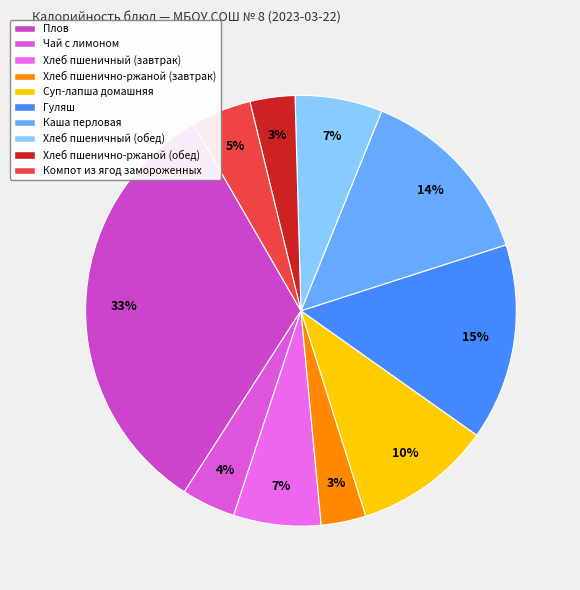

The Хлеб пшеничный (завтрак) slice represents 7% of the pie. True or false?

True